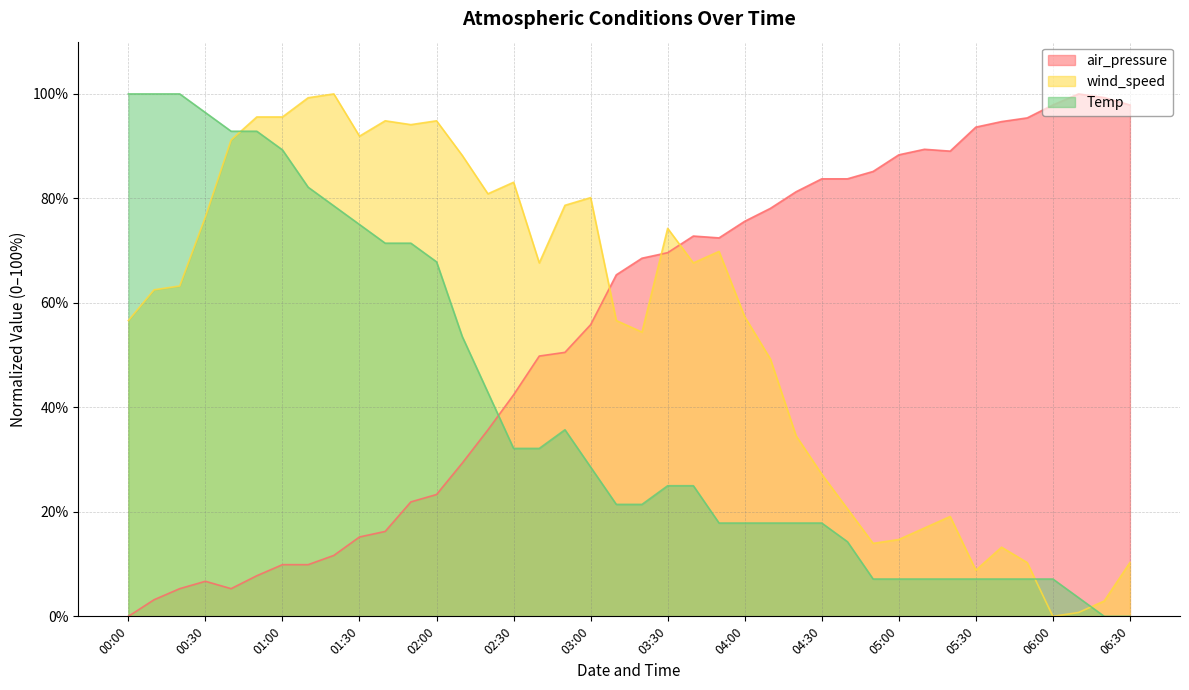

What is the spread (max minus min) of values at 2019-05-06 00:50?

87.8